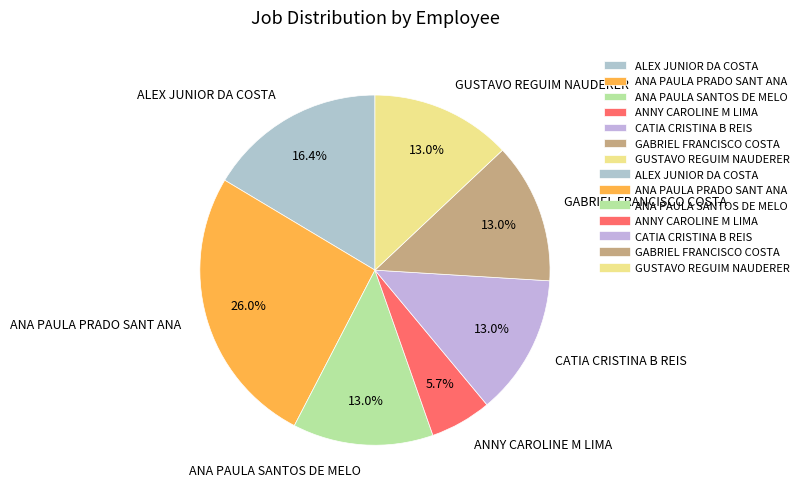

To the nearest percent, what portion does ANA PAULA SANTOS DE MELO represent?

13%